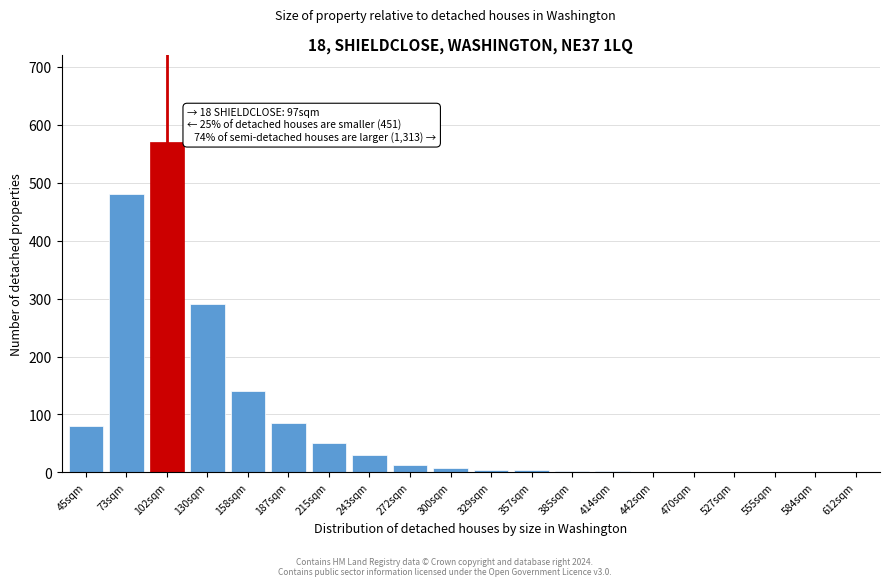

Between 45sqm and 73sqm, which is larger?

73sqm